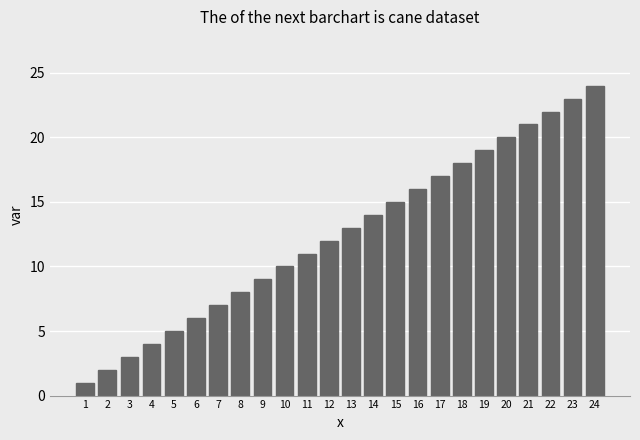

Is it true that the value at 11 is 19?

False